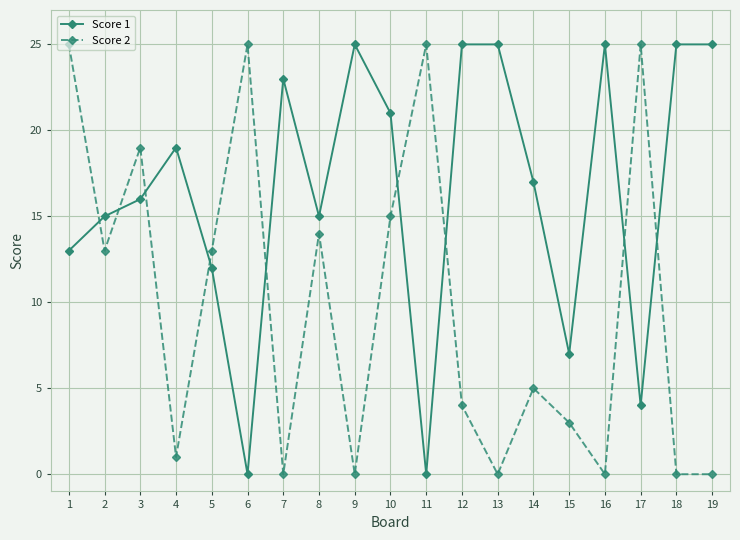

What is the highest value of the Score 2 series?

25